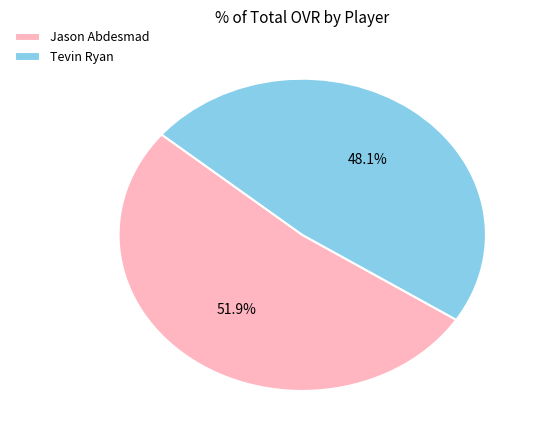

Do Jason Abdesmad and Tevin Ryan together represent more than half of the pie?

Yes